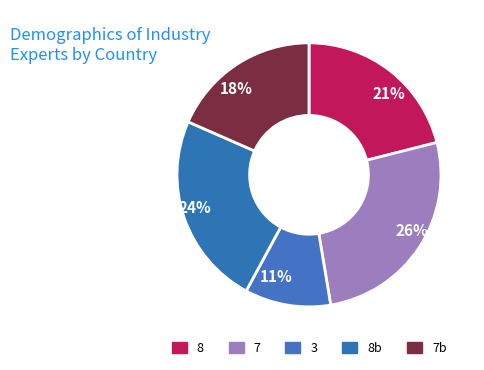

Combined, do 26% and 18% account for over 50%?

No